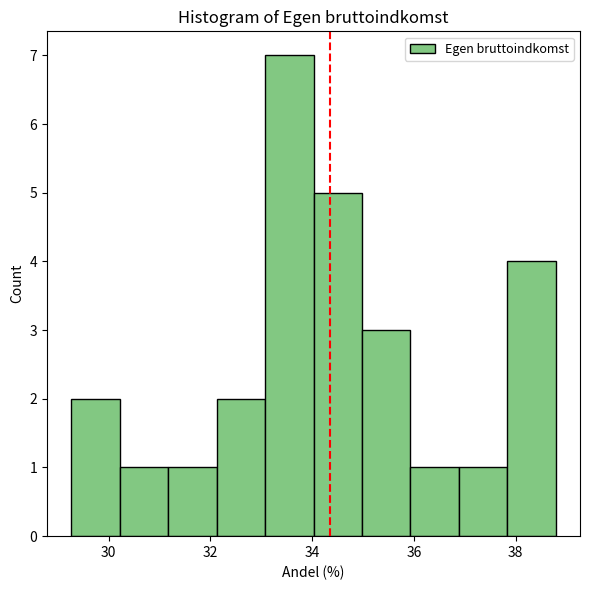

Reading left to right, list every bar in this chart as the range it spans on the x-axis followed by its height. Neither the bar edges nor the heights are printed on the chart, so give them approximately, as read against the axes.

29.2 to 30.2: 2
30.2 to 31.2: 1
31.2 to 32.2: 1
32.2 to 33.0: 2
33.0 to 34.0: 7
34.0 to 35.0: 5
35.0 to 36.0: 3
36.0 to 36.8: 1
36.8 to 37.8: 1
37.8 to 38.8: 4